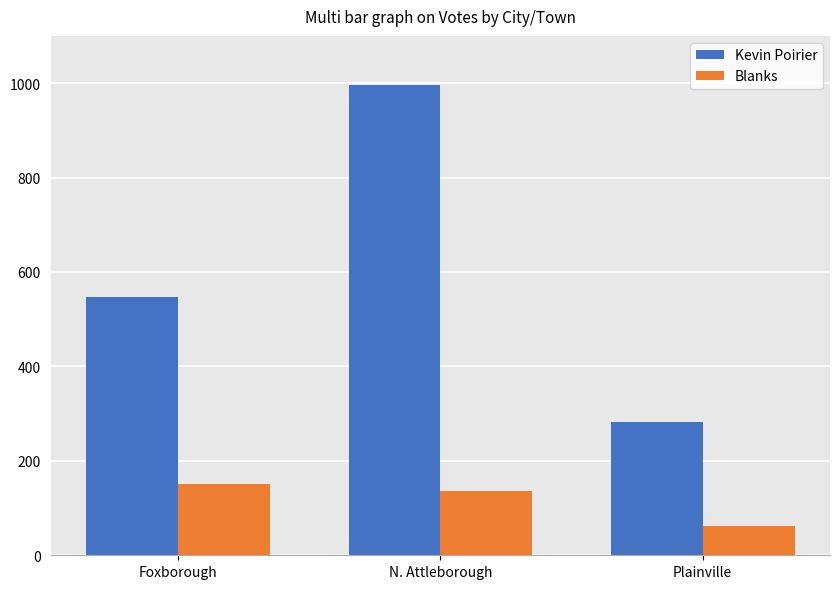

Is it true that Kevin Poirier equals 996 at N. Attleborough?

True